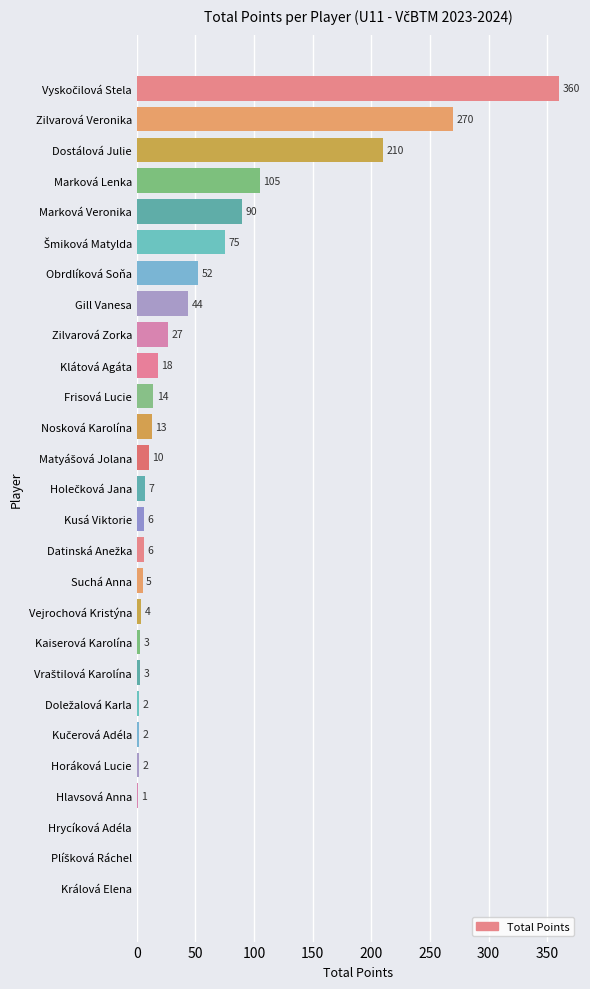

How many categories are shown in the chart?

27